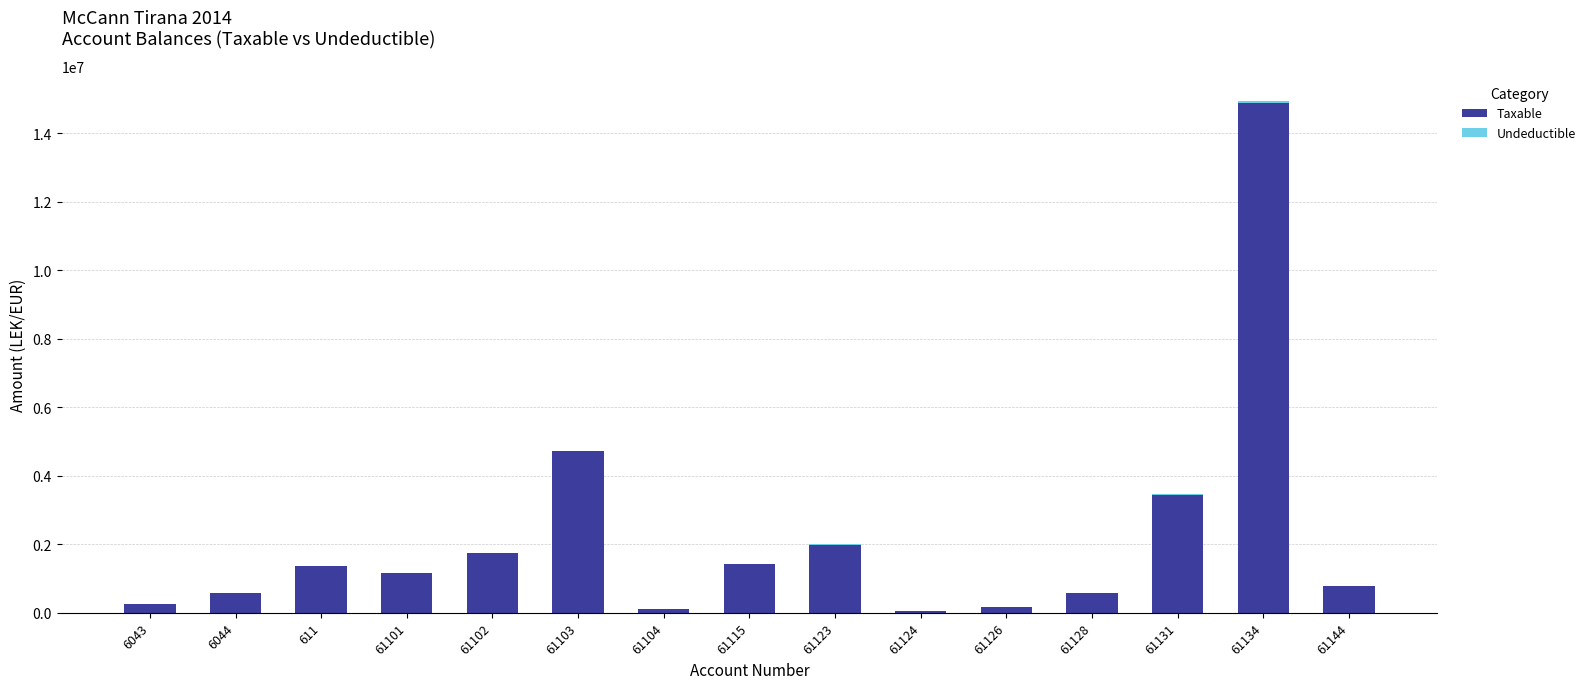

What is the sum of all Taxable values?

33231204.0